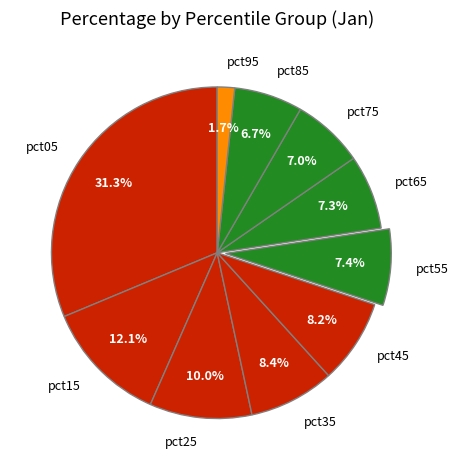

Does any single category account for the majority?

No